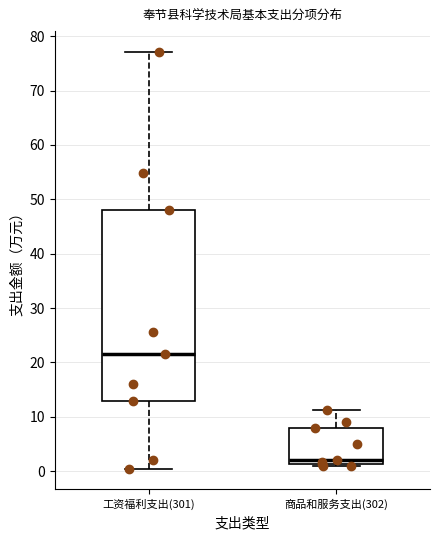

Reading left to right, read every box against the y-axis: the position of its median line, the range the box covers, and the ends of its whiskers. The values are not printed on the chart, so give them approximately, as read against the axis.

工资福利支出(301): median 22, box 13 to 48, whiskers 0 to 77
商品和服务支出(302): median 2, box 1 to 8, whiskers 1 to 11